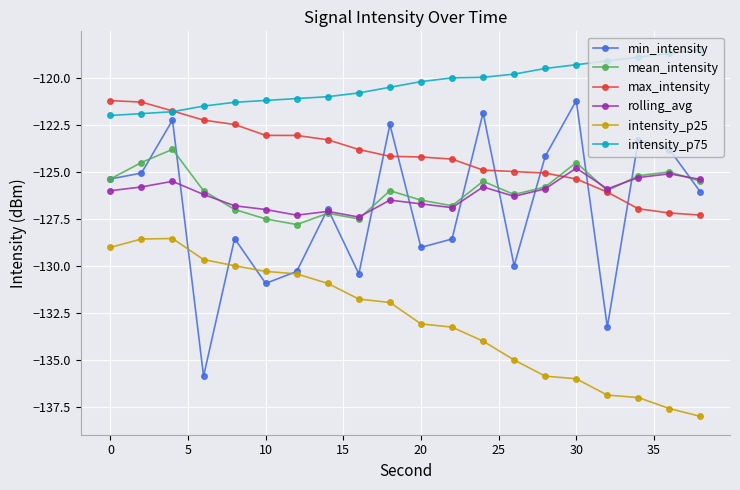

Which series has the largest total across all categories?

intensity_p75